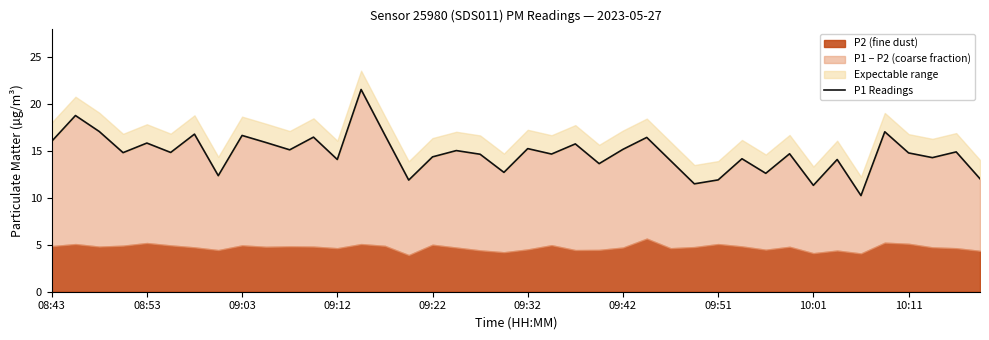

What is the difference between the second highest and minimum values?

8.5